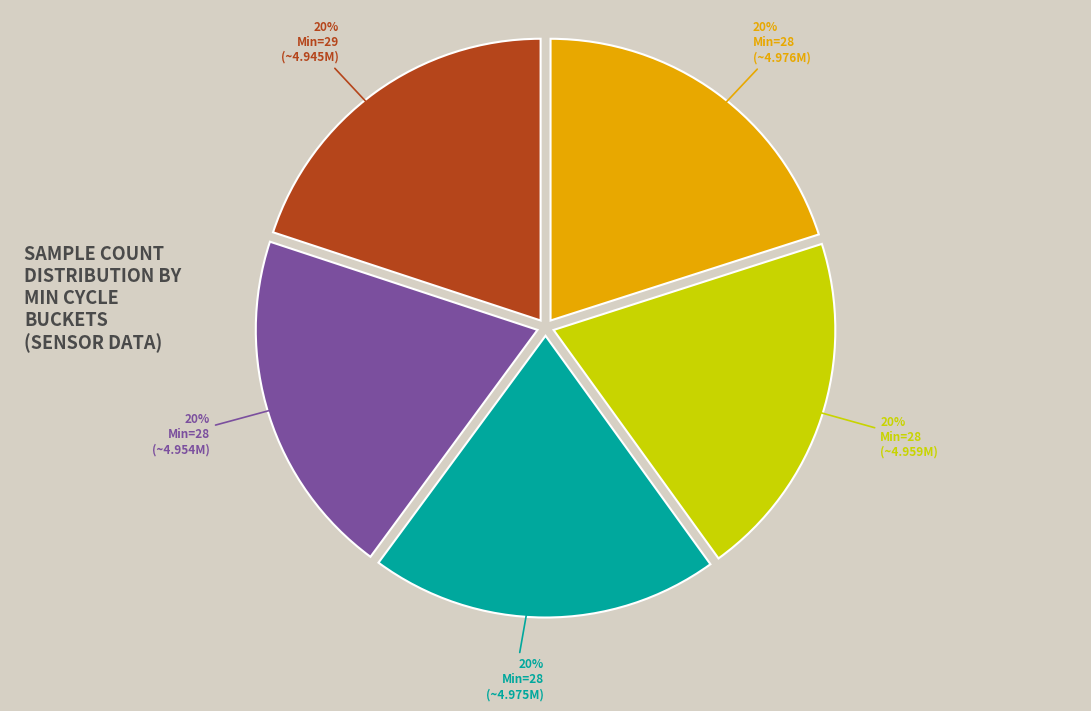

How many segments does this pie chart have?

5